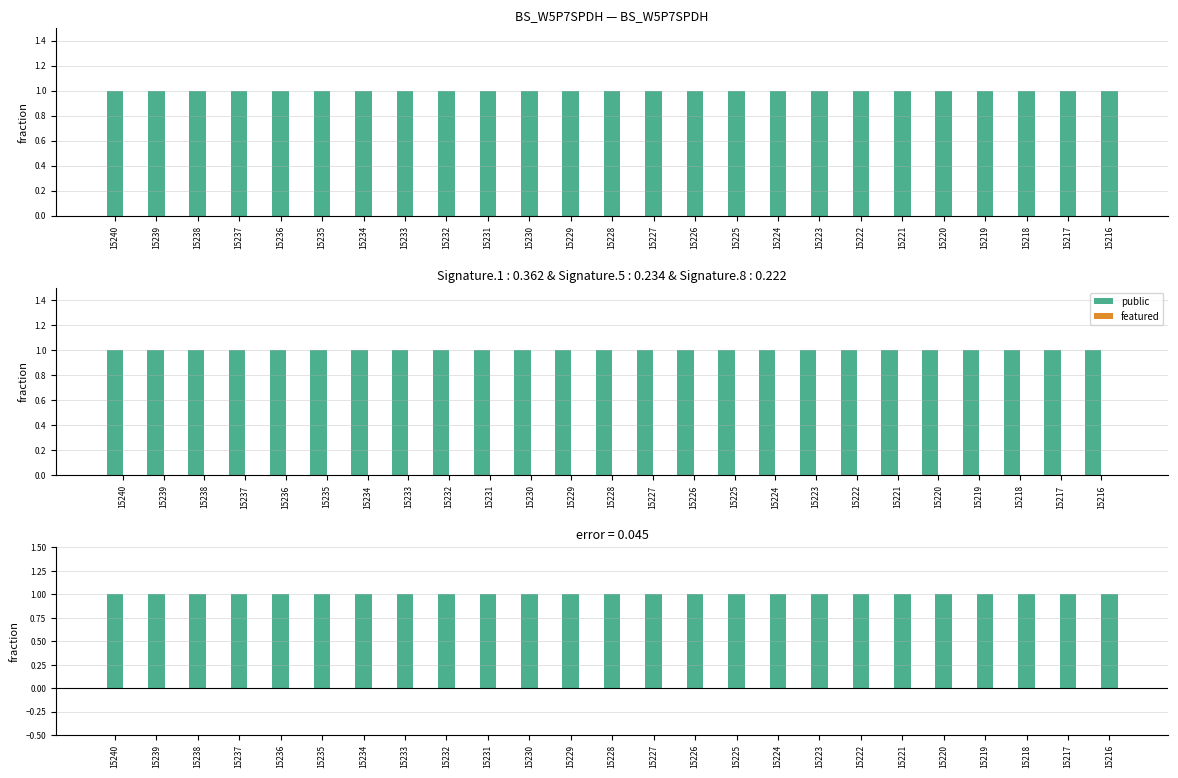

Count the number of categories in the chart.

25